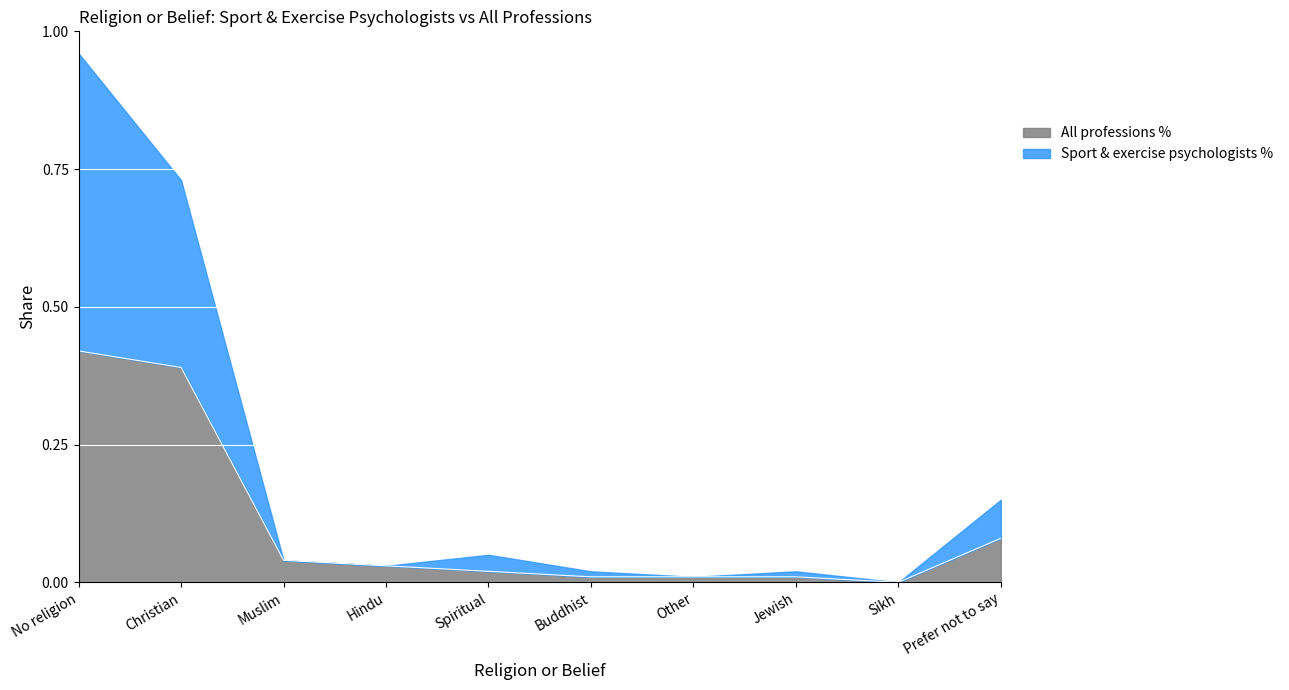

The value of All professions % at No religion is 0.7. True or false?

False